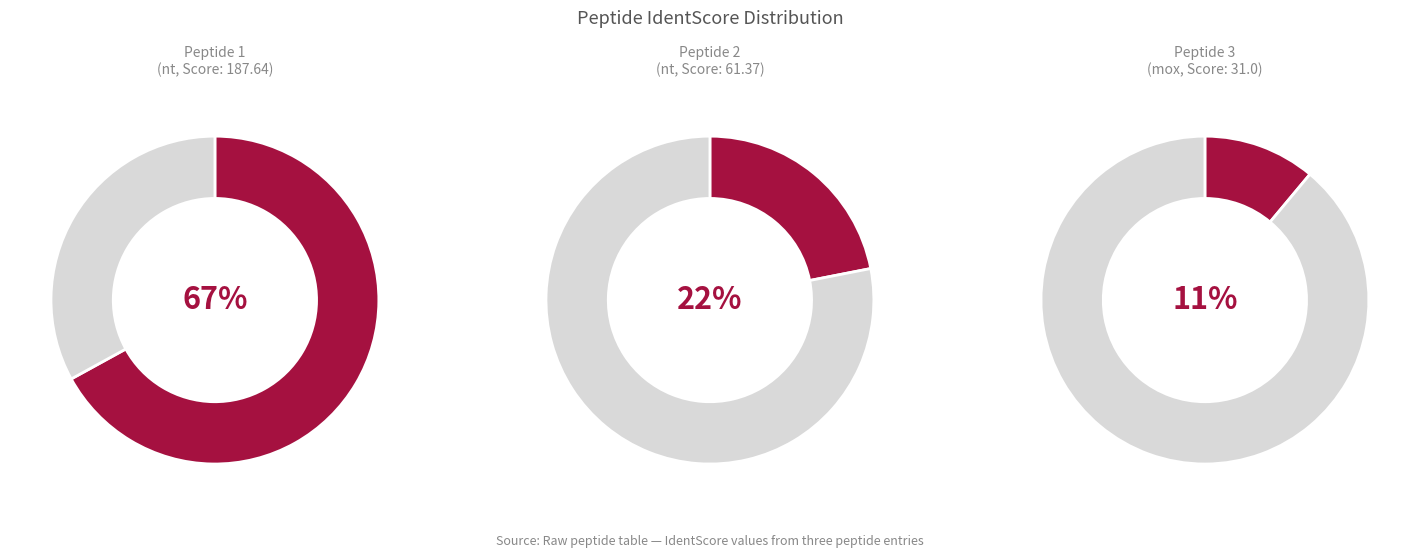

Does any single category account for the majority?

Yes